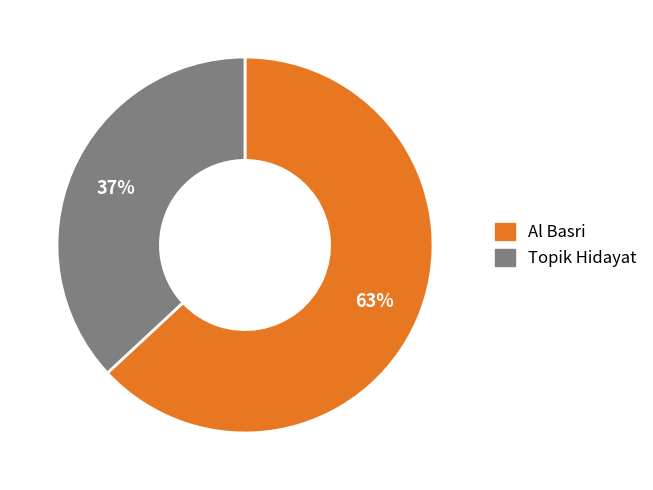

To the nearest percent, what is the difference between the largest and smallest slice percentages?

26%